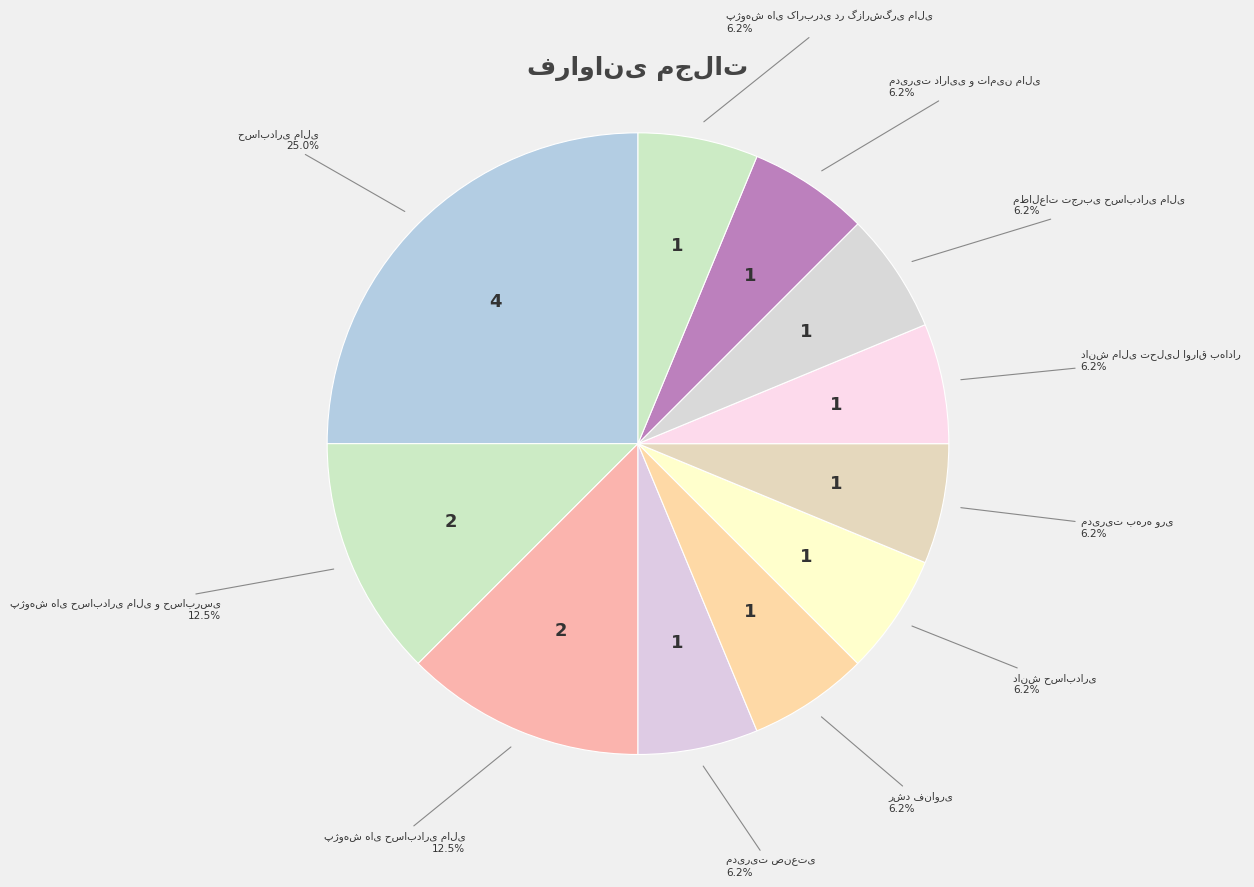

Count the number of slices in the pie.

11